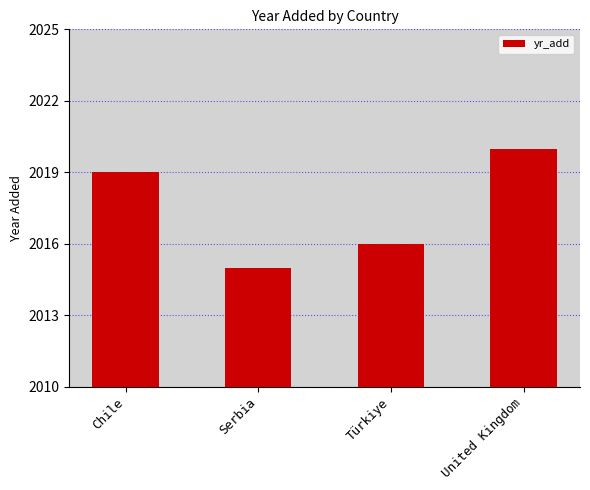

Rank the categories by value from highest to lowest.

United Kingdom, Chile, Türkiye, Serbia